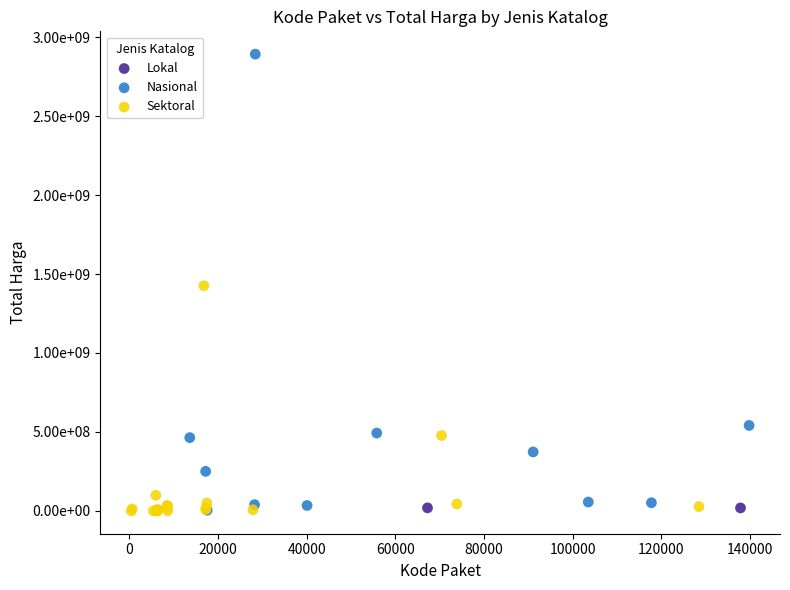

What are all the series names shown in the legend?

Lokal, Nasional, Sektoral